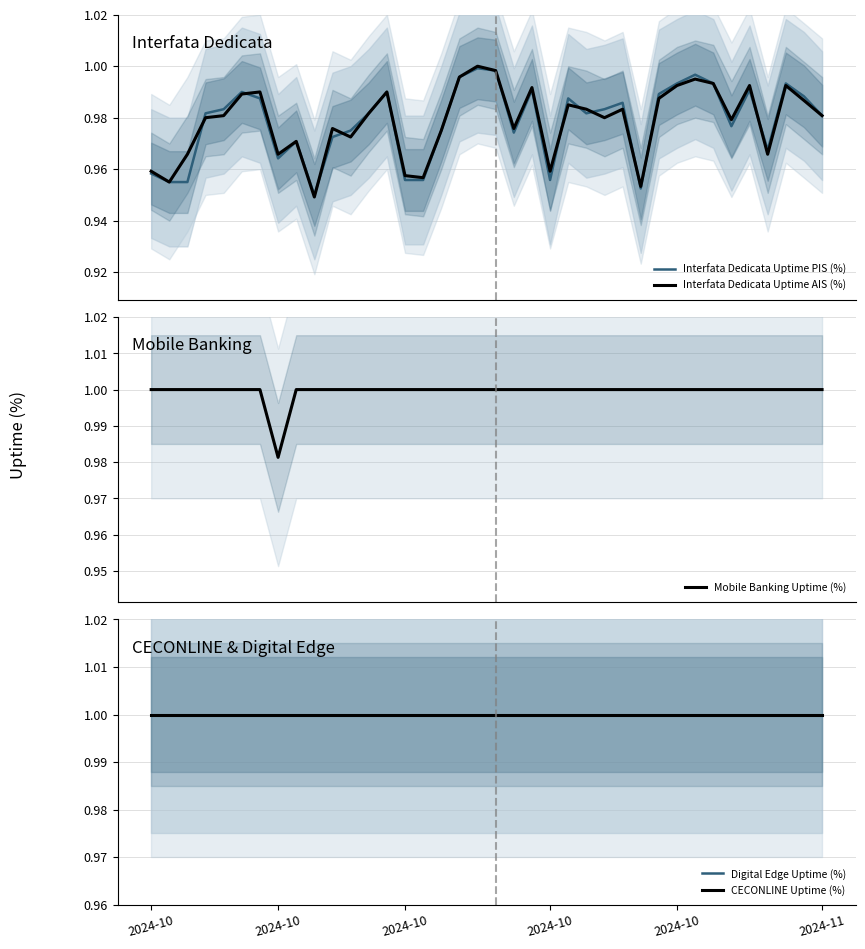

At which category does Interfata Dedicata Uptime PIS (%) reach its first local valley?

2024-10